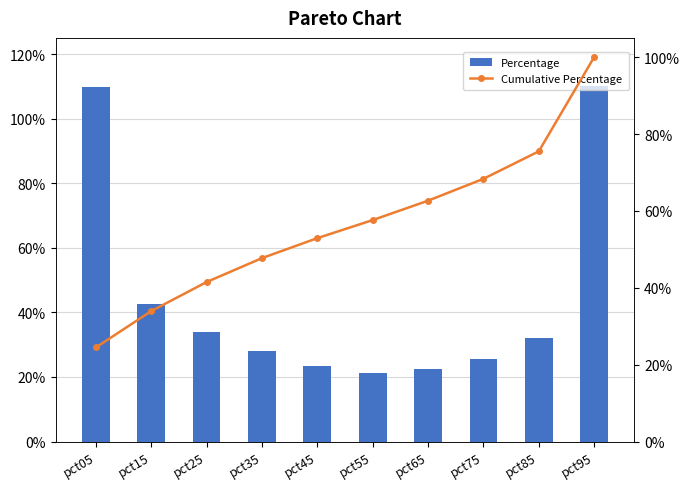

List the series in order of their peak value, lowest first.

Cumulative Percentage, Percentage